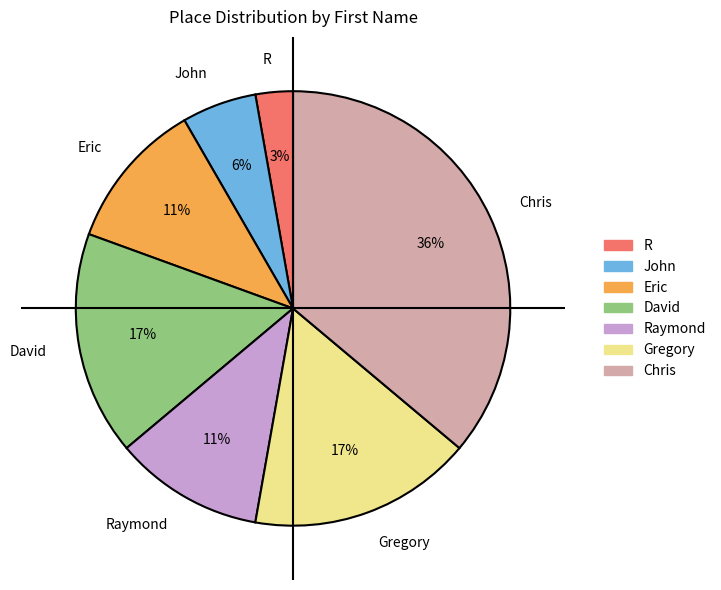

Is it true that Eric is 11% of the pie?

True